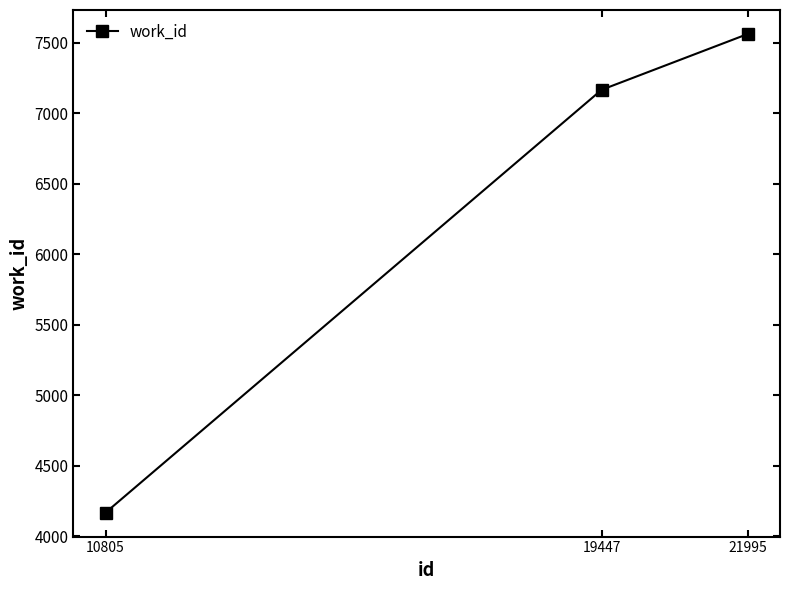

What is the average value?

6299